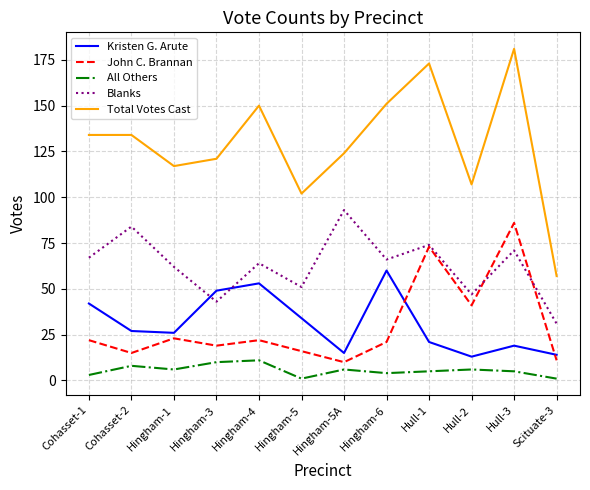

Where is John C. Brannan nearest to the value 48?

Hull-2